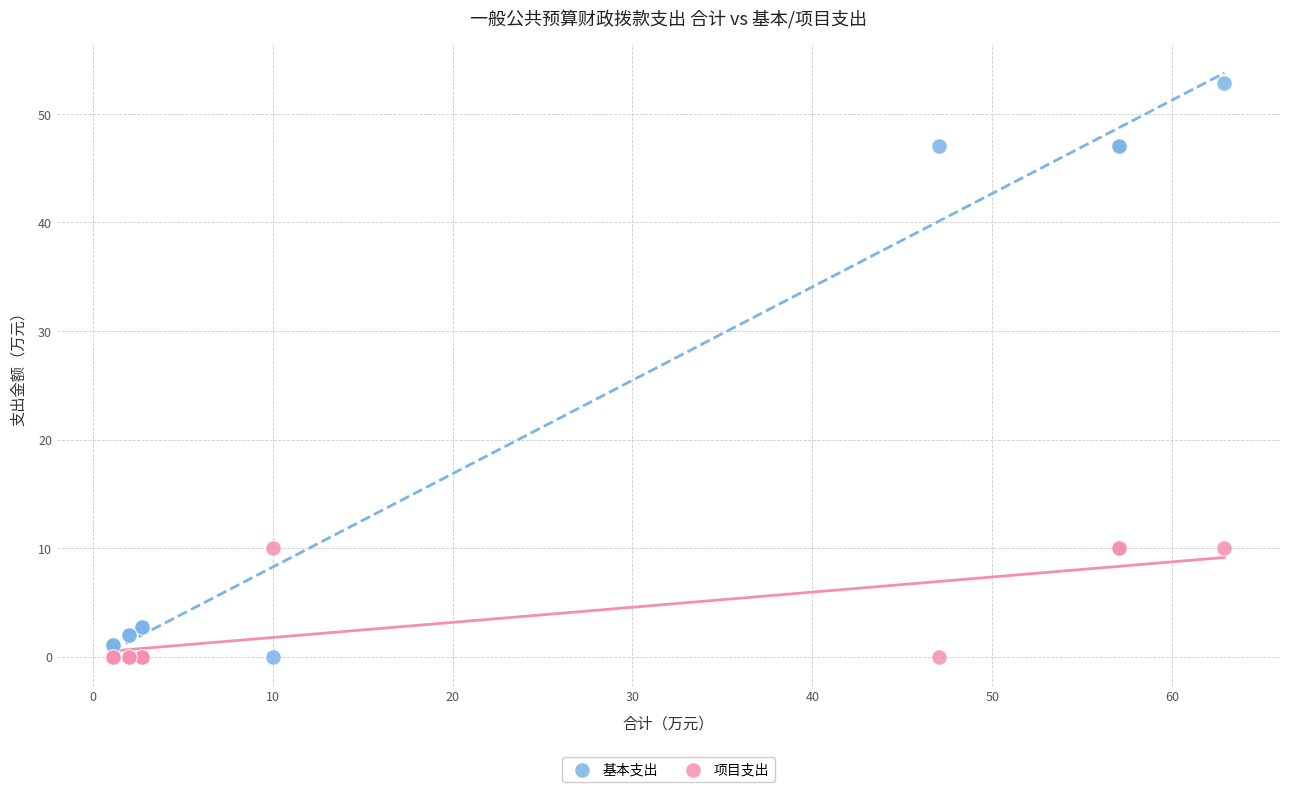

Which series has the largest Y range (max minus min)?

基本支出